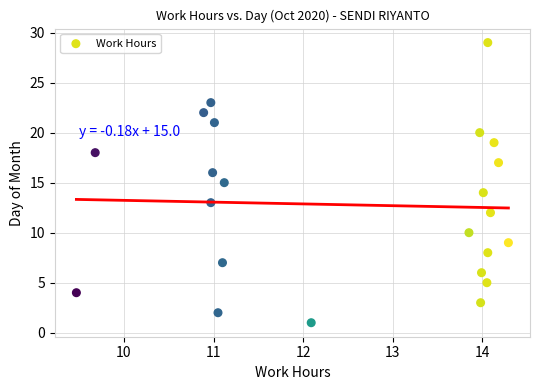

What is the range of Y values (max minus min)?

28